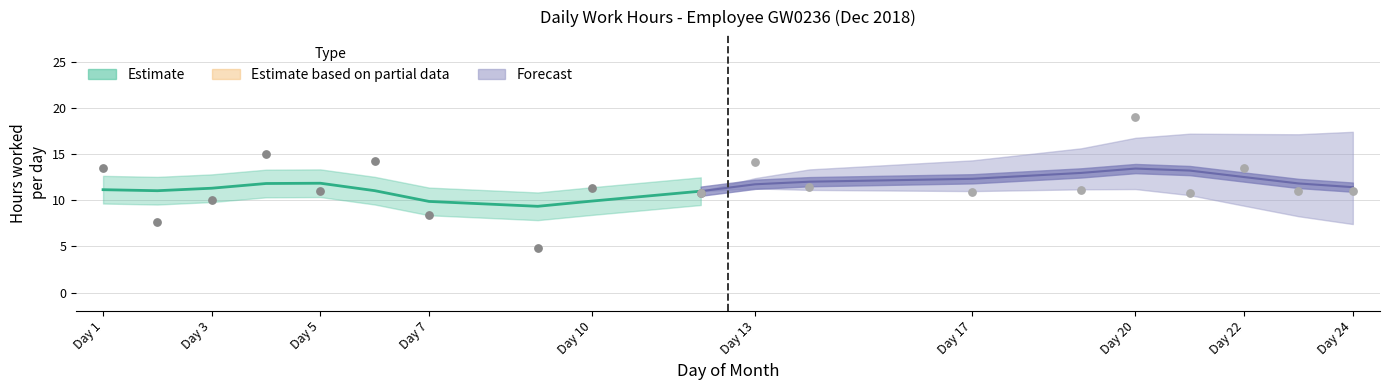

Between 5 and 13, which is larger?

13